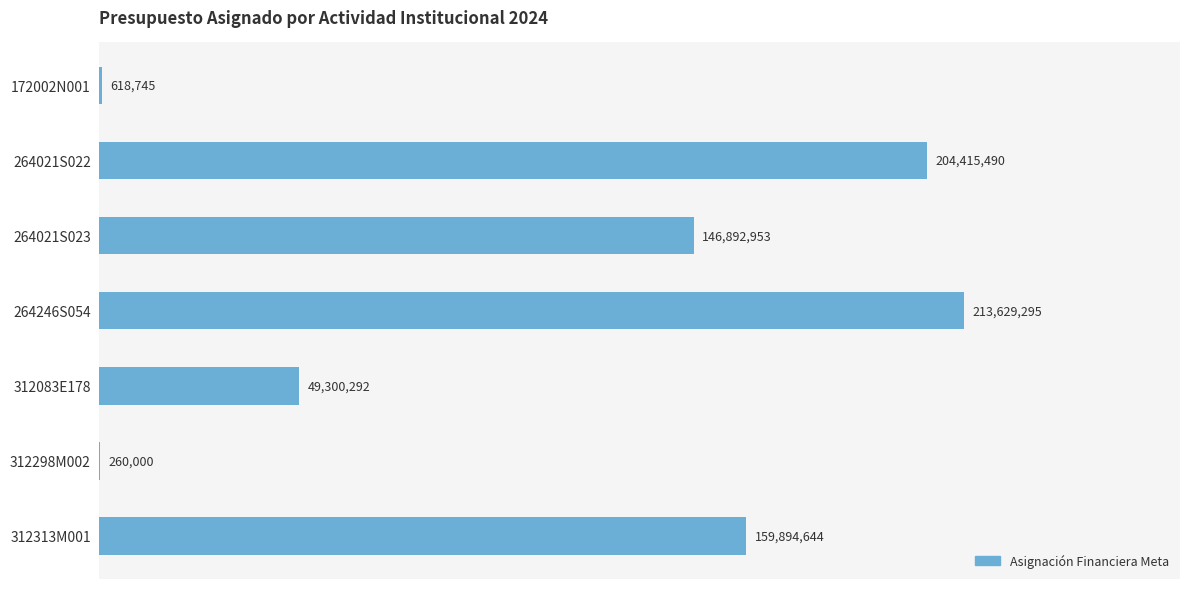

What is the average value?

110715917